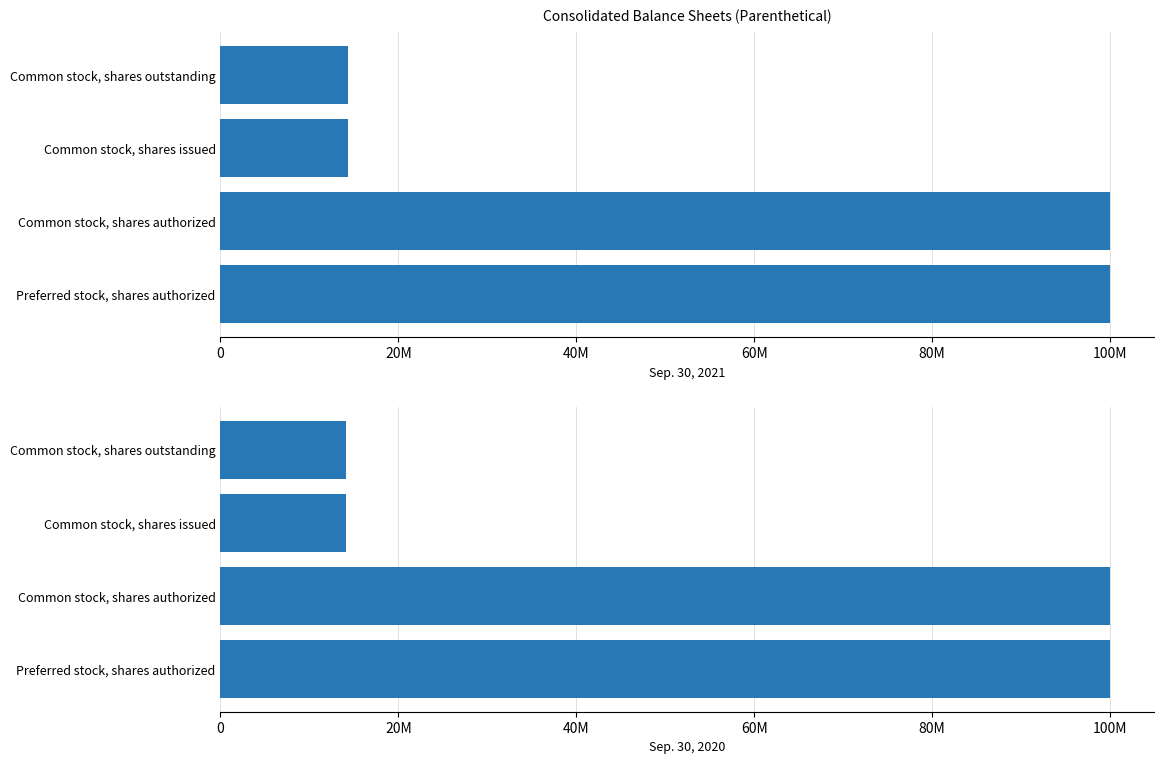

Rank the series by their average value, from highest to lowest.

Sep. 30, 2021, Sep. 30, 2020